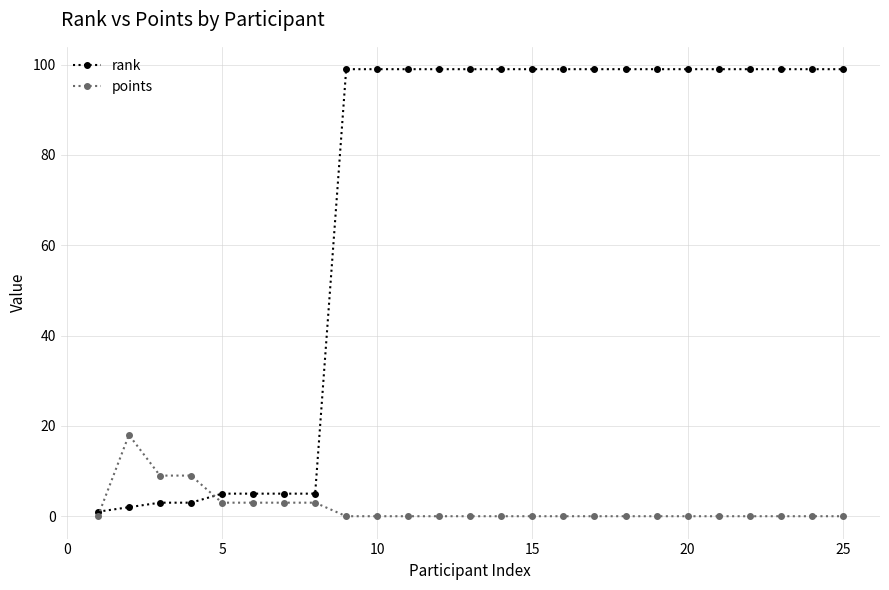

Which series has the largest total across all categories?

rank